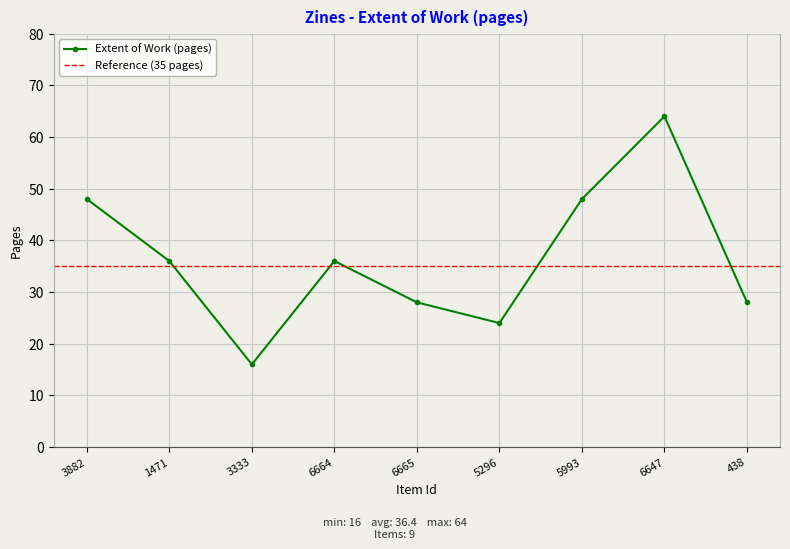

How many lines are shown in the chart?

1